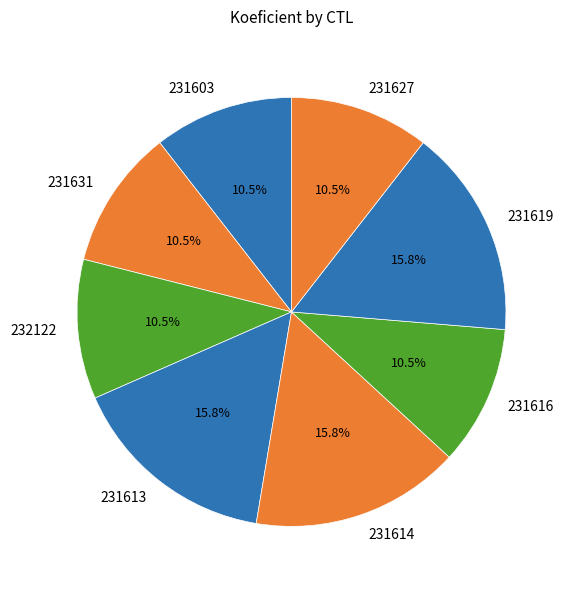

What percentage do 231619 and 231631 together represent?

26.3%